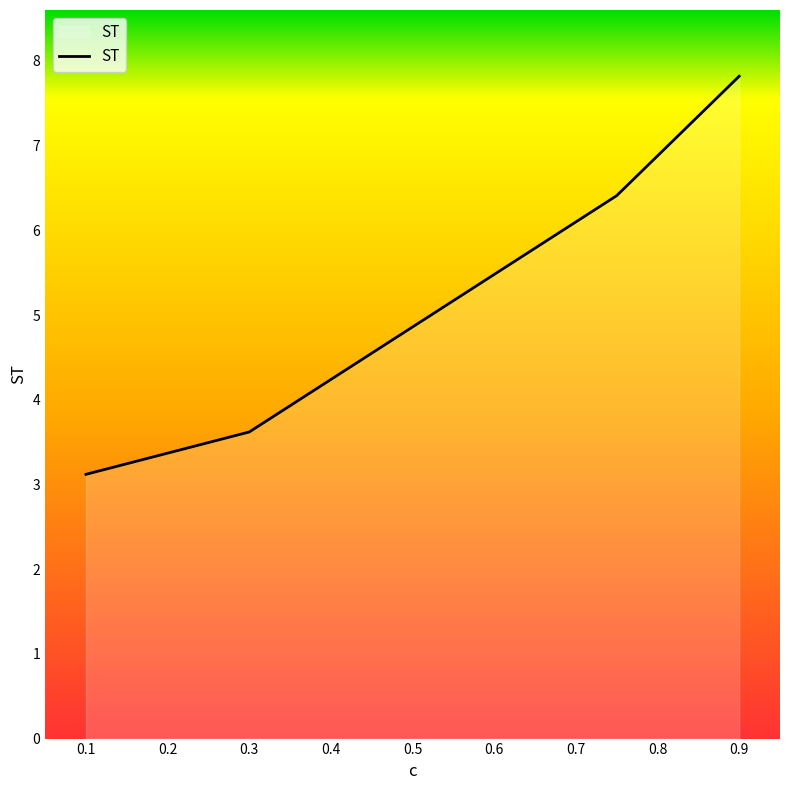

True or false: there are more than 1 points higher than both neighbors.

False